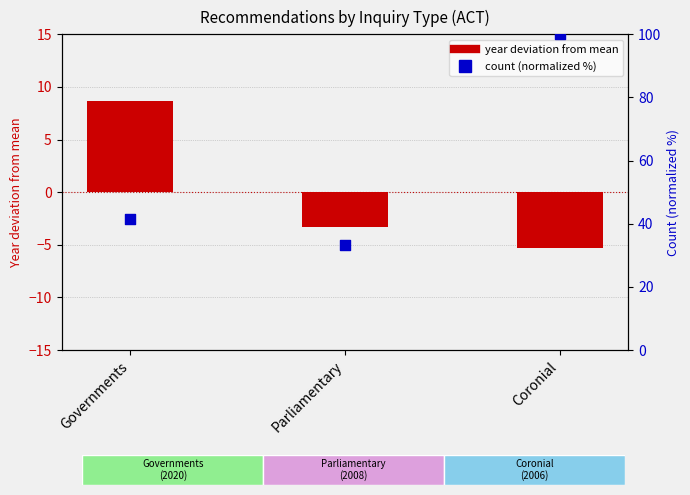

At which category is the sum across all series the highest?

Coronial